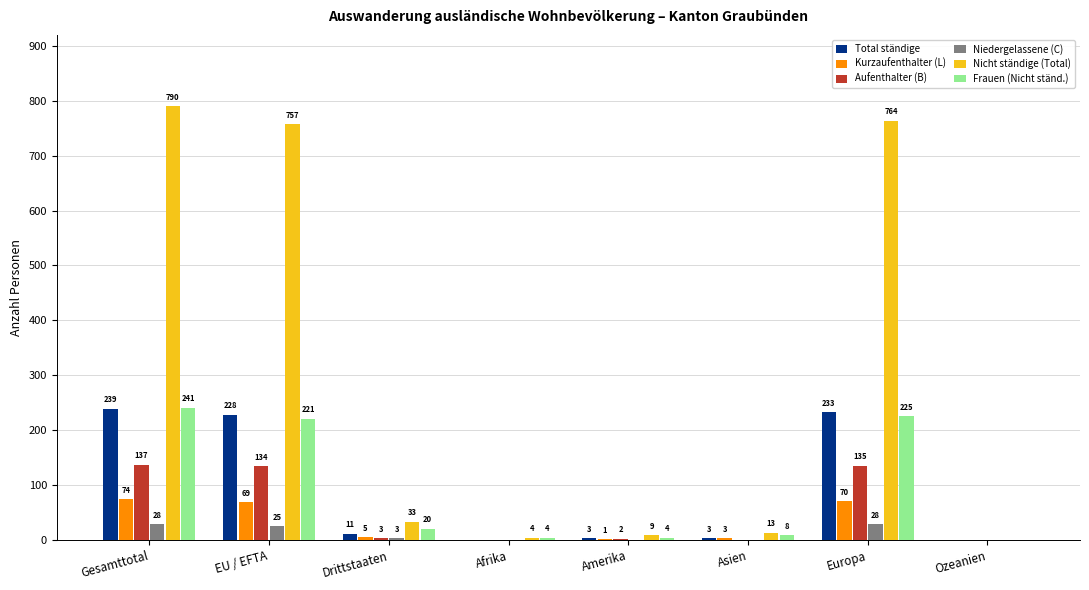

Which series has the largest range (max minus min)?

Nicht ständige (Total)